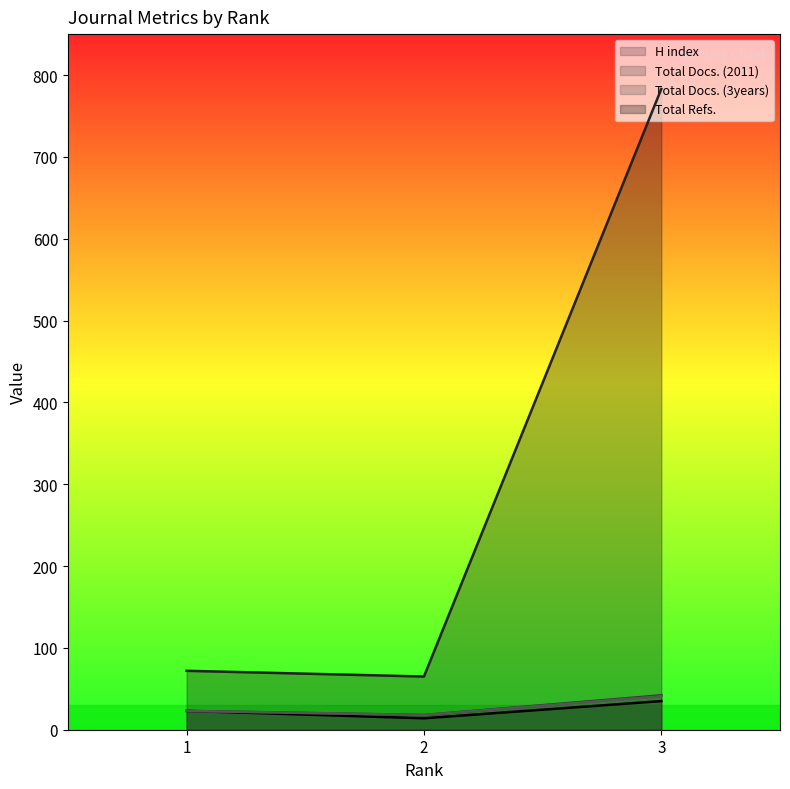

What is the value of the Total Docs. (3years) point at the 1st from the left?

23